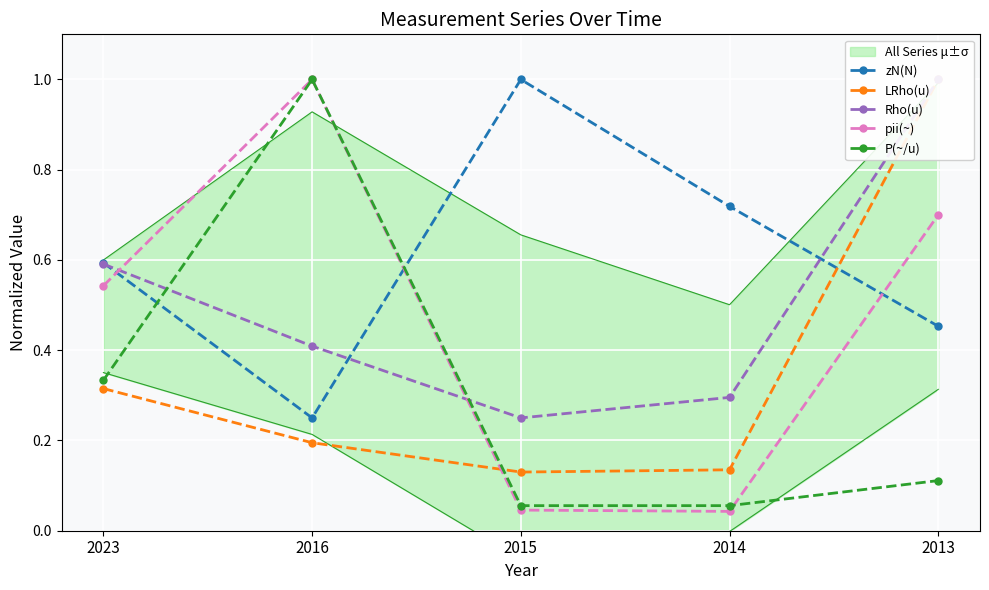

Which category has the lowest value in the Rho(u) series?

2015